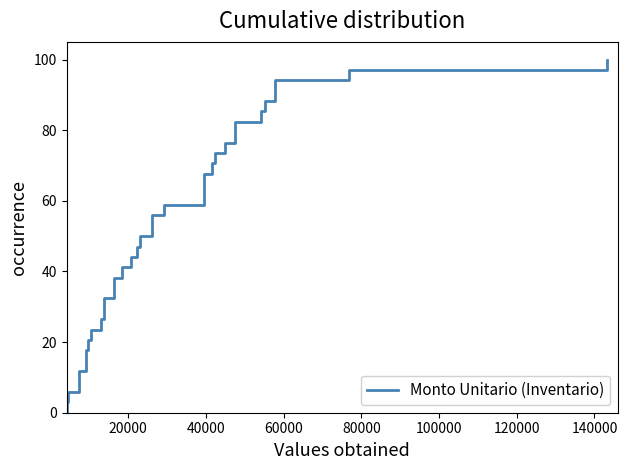

What is the label of the 30th point from the right?

100000